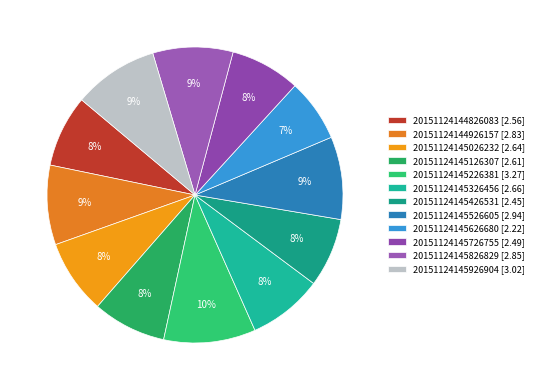

Does 20151124145626680 represent more than half of the total?

No